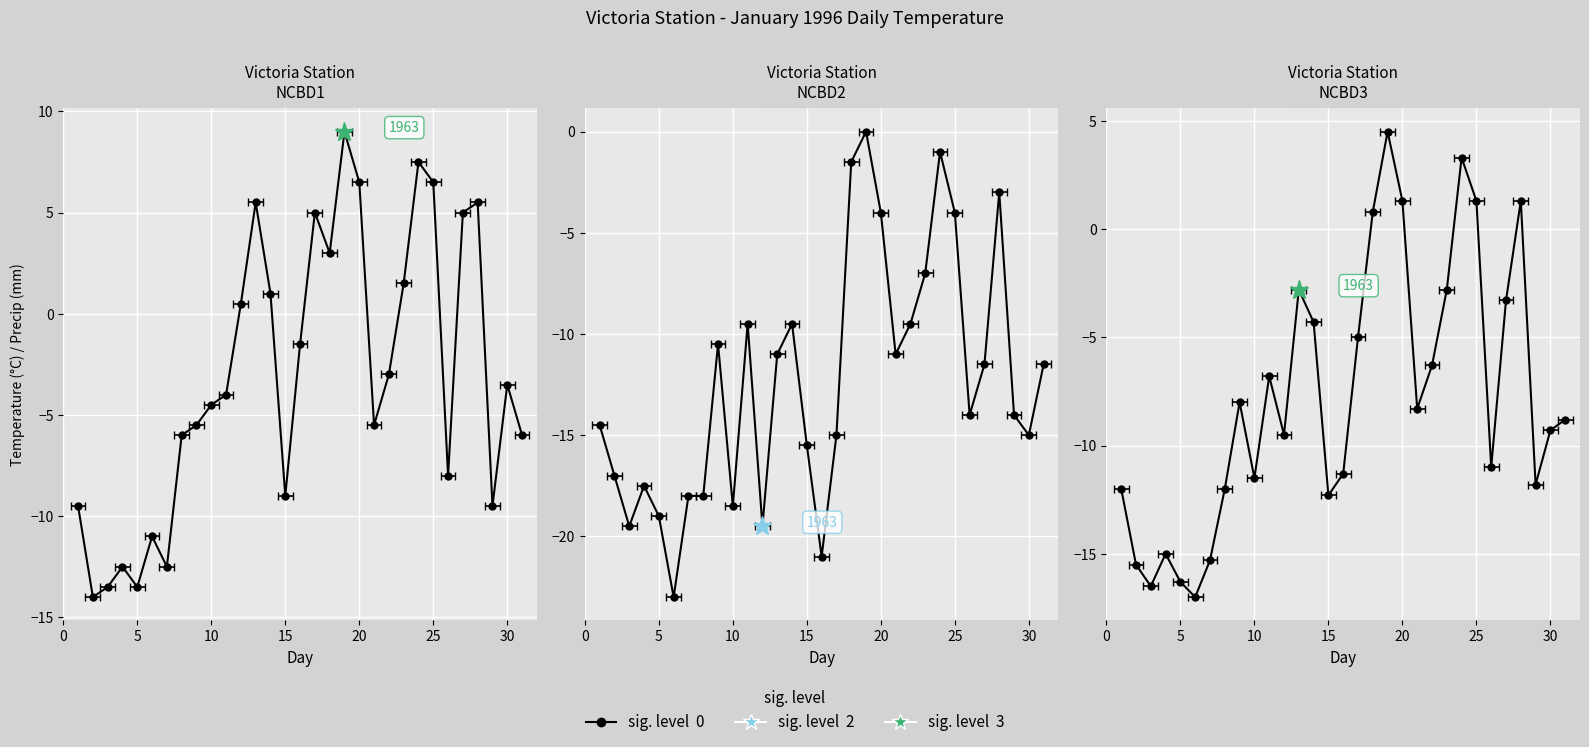

Where is the first local maximum for Min Temp (C)?

04